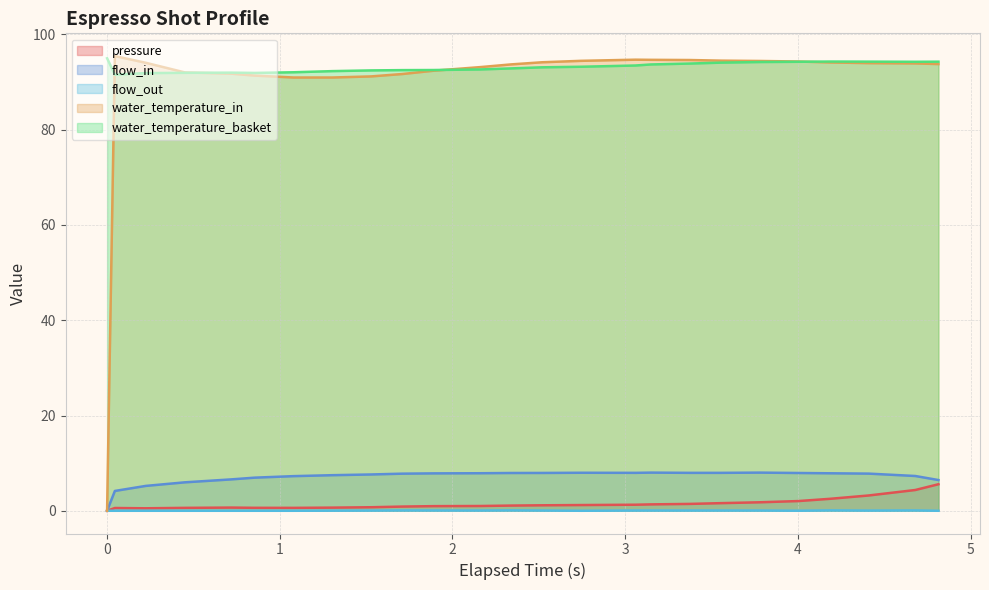

True or false: flow_out and water_temperature_basket cross at least once.

False